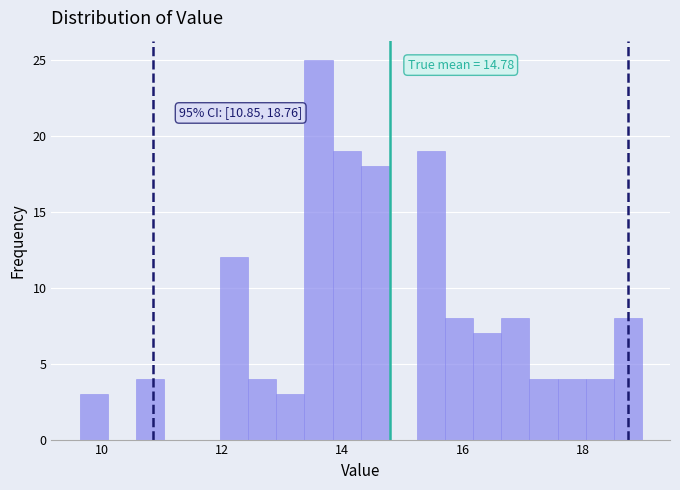

Around what value on the x-axis is the tallest bar? Give the approximate position of its centre, as read against the axis.

13.6